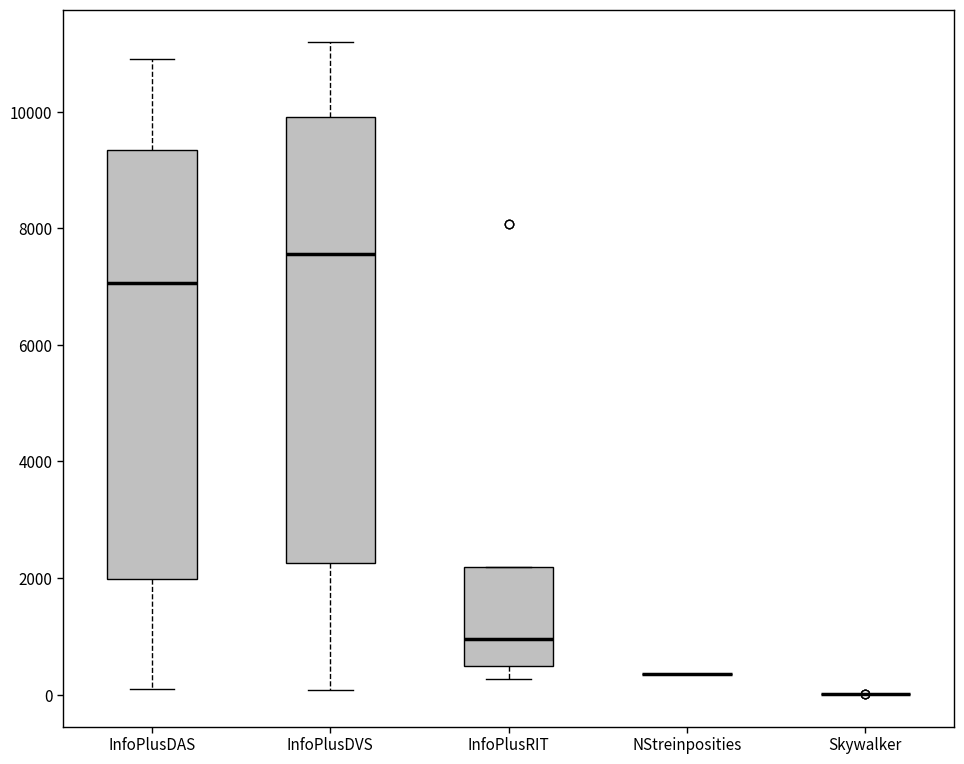

Reading left to right, transcribe this box plot: for each box, give where its median line is, the range the box spans, and where its two whiskers end, as read against the y-axis. The values are not printed on the chart, so give them approximately, as read against the axis.

InfoPlusDAS: median 7000, box 2000 to 9400, whiskers 0 to 11000
InfoPlusDVS: median 7600, box 2200 to 10000, whiskers 0 to 11200
InfoPlusRIT: median 1000, box 400 to 2200, whiskers 200 to 2200
NStreinposities: box collapsed to a line at 400, whiskers 400 to 400
Skywalker: box collapsed to a line at 0, whiskers 0 to 0